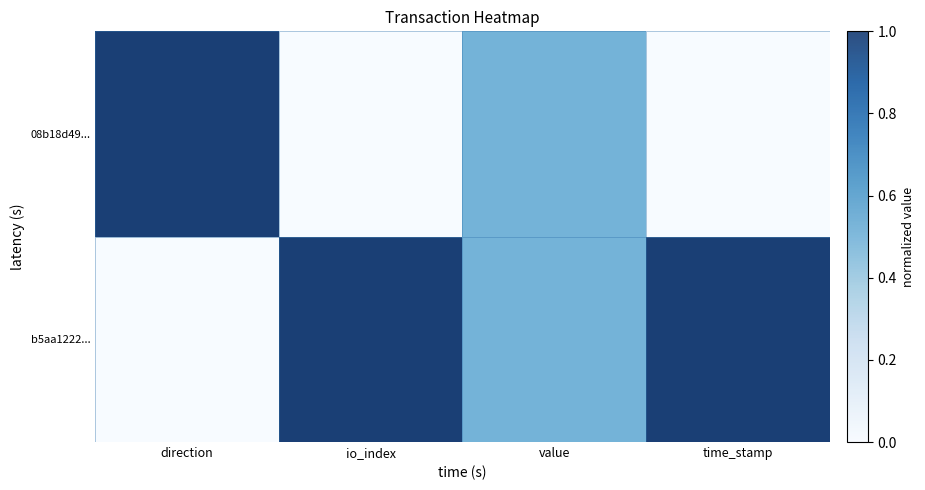

Which label corresponds to the largest value in the chart?

io_index